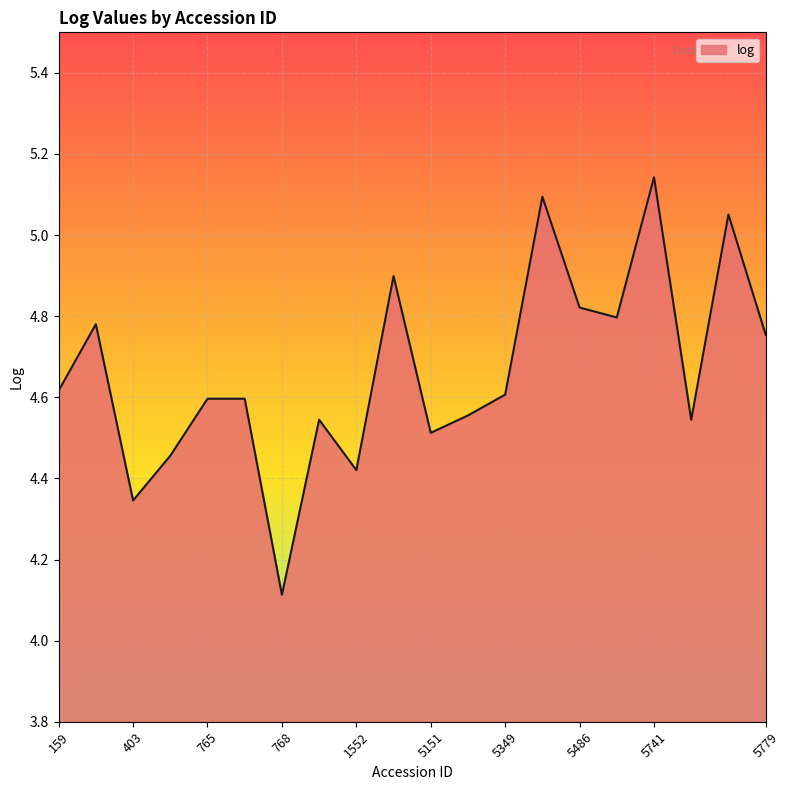

What is the difference between the maximum and minimum values?

1.0